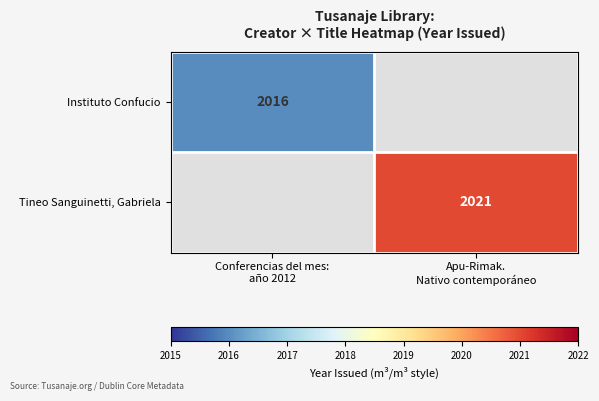

The Instituto Confucio series shows 2016.0 at Conferencias del mes: año 2012. True or false?

True